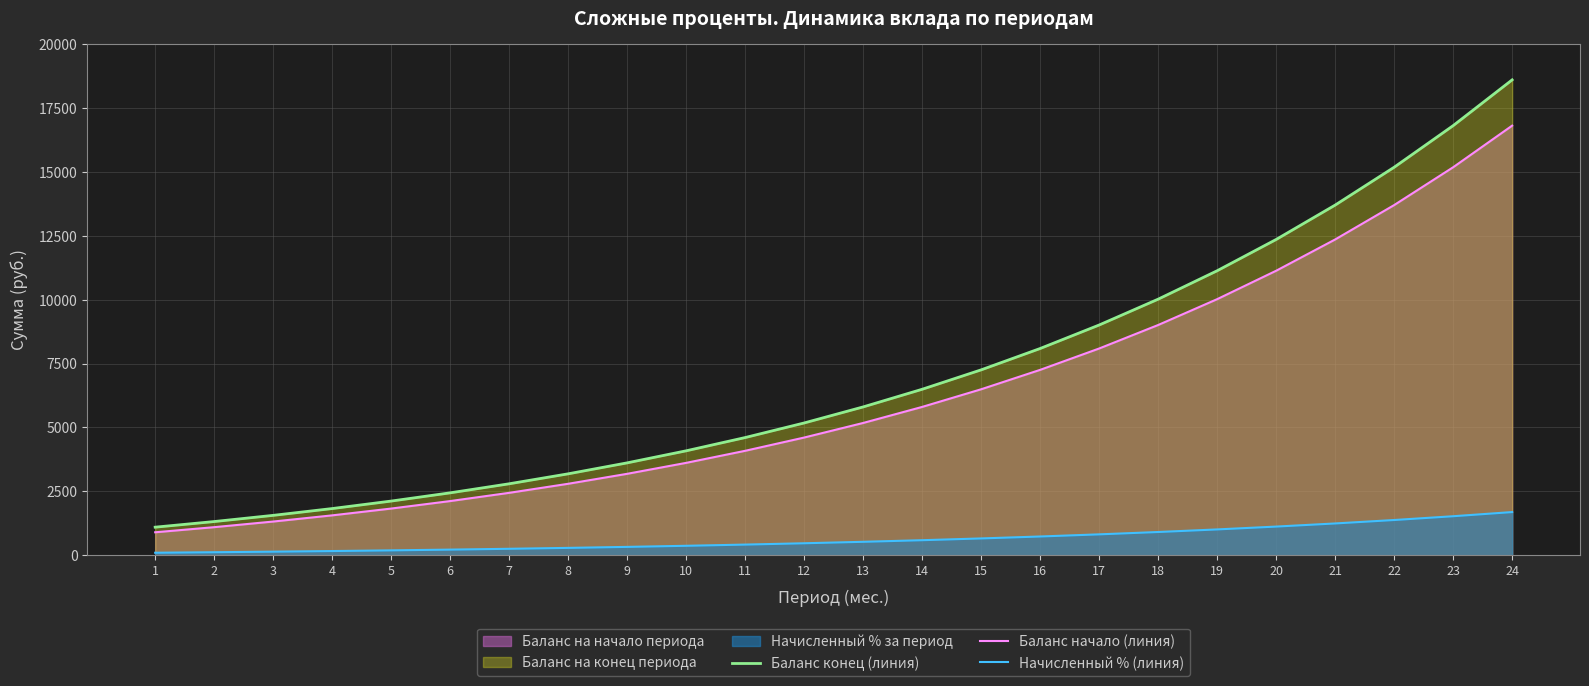

True or false: Баланс конец (линия) has a value of 1087.1 at 7.

False